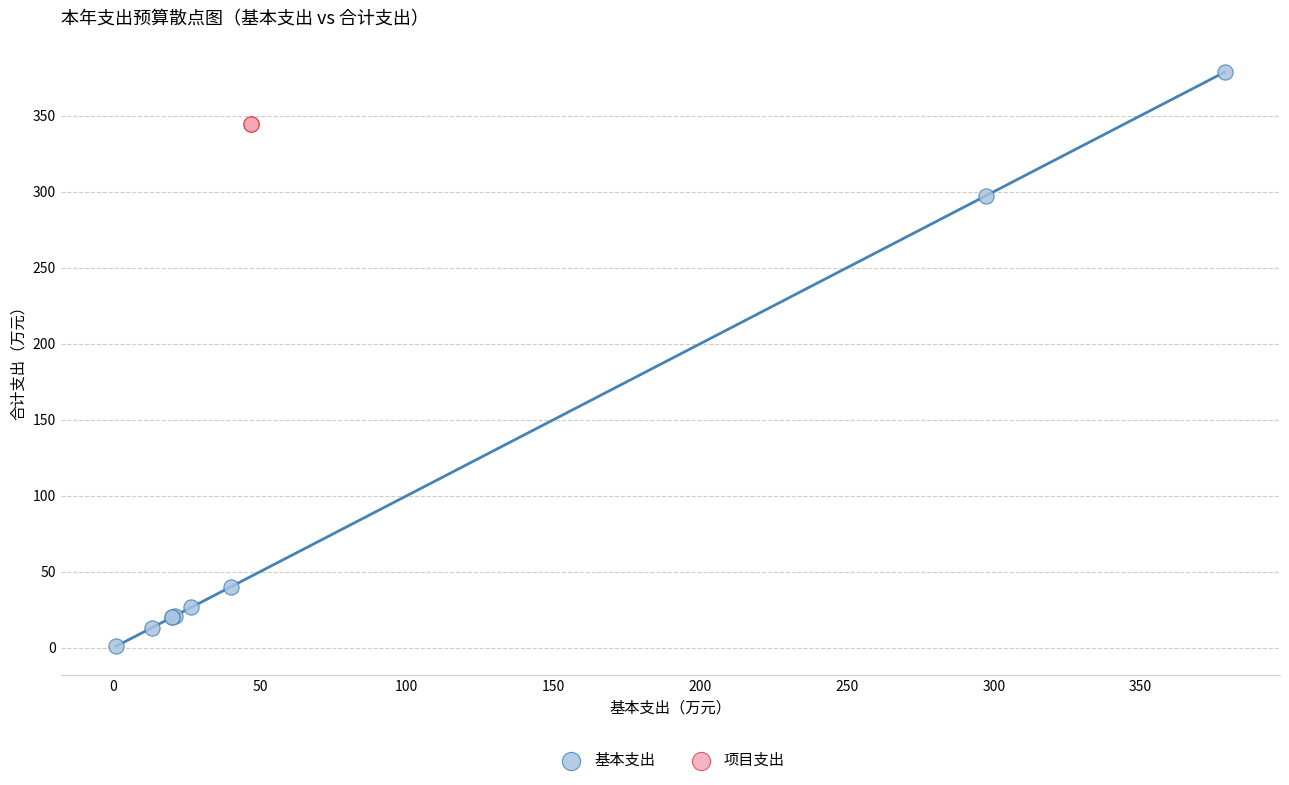

Which series contains the highest Y value?

基本支出